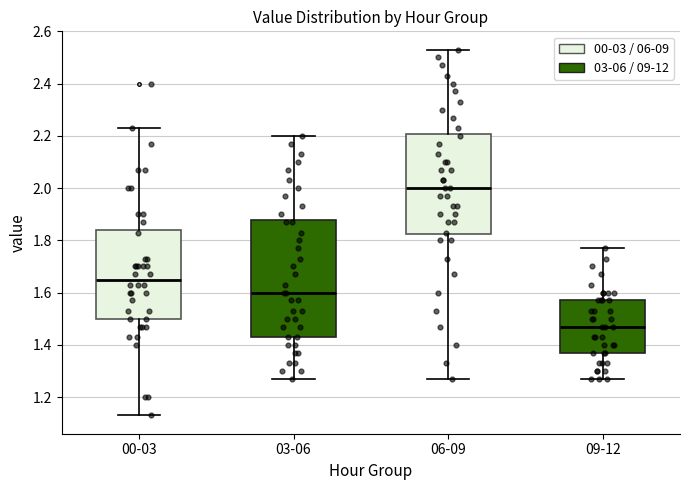

Where does the lower whisker of the box for 06-09 end on the y-axis? The values are not printed on the chart, so give them approximately, as read against the axis.

1.28